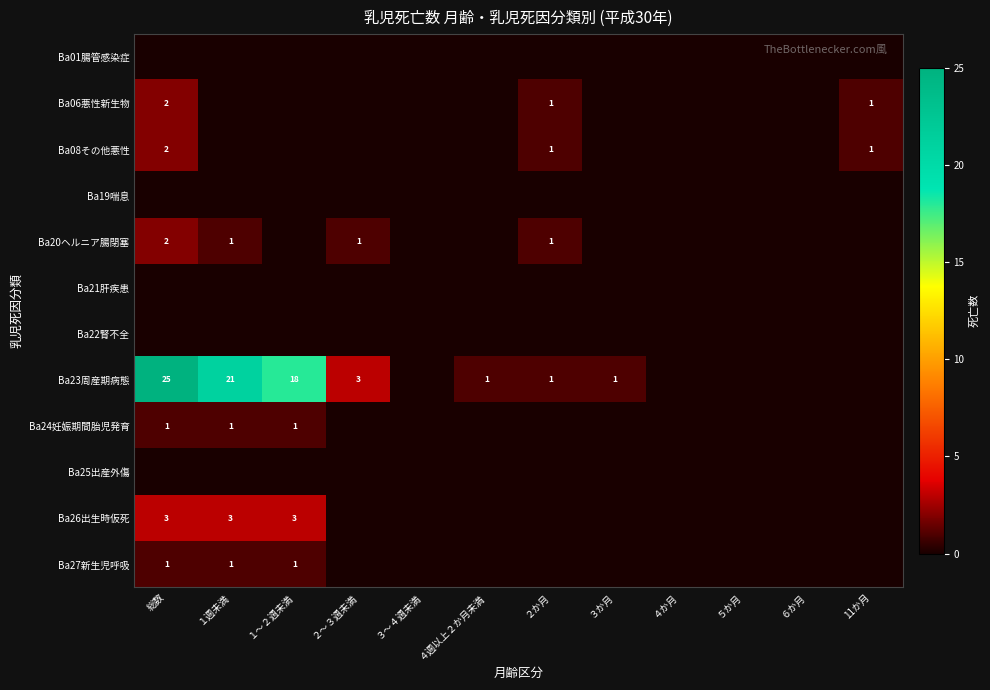

At which category is the sum across all series the highest?

総数